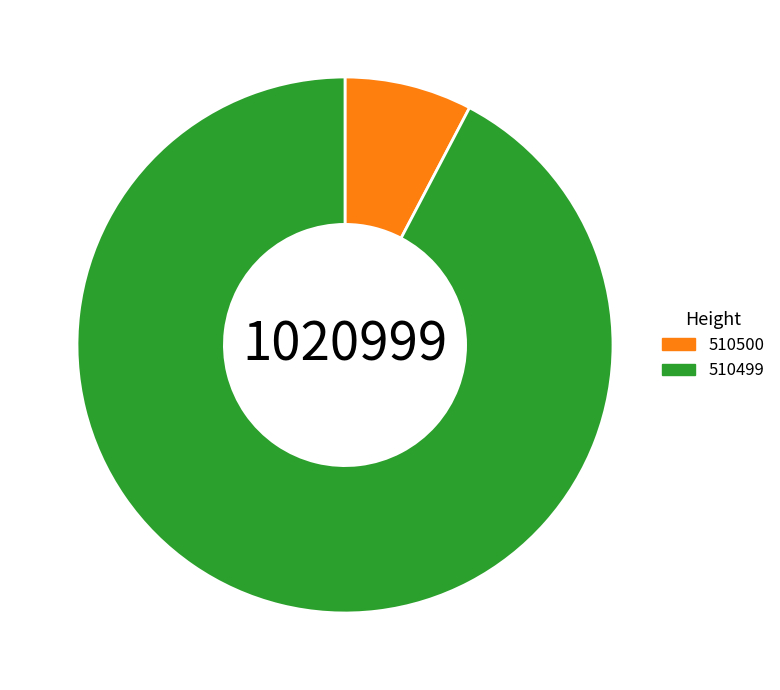

True or false: 510500 accounts for 1% of the total.

False